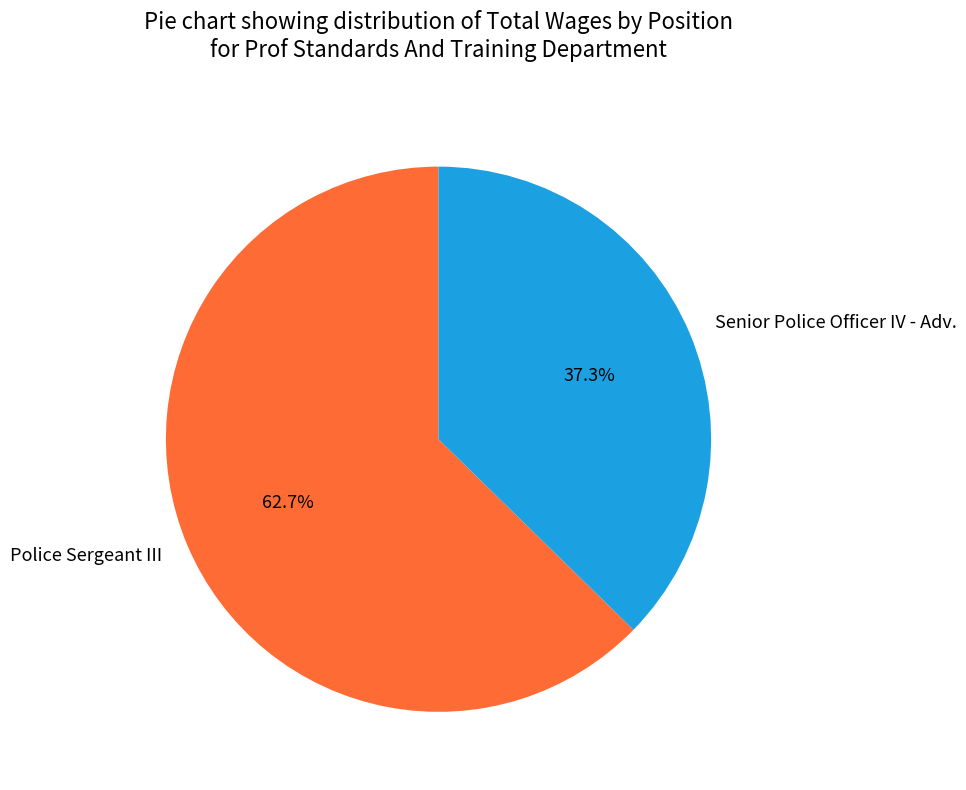

Between Police Sergeant III and Senior Police Officer IV - Adv., which is larger?

Police Sergeant III